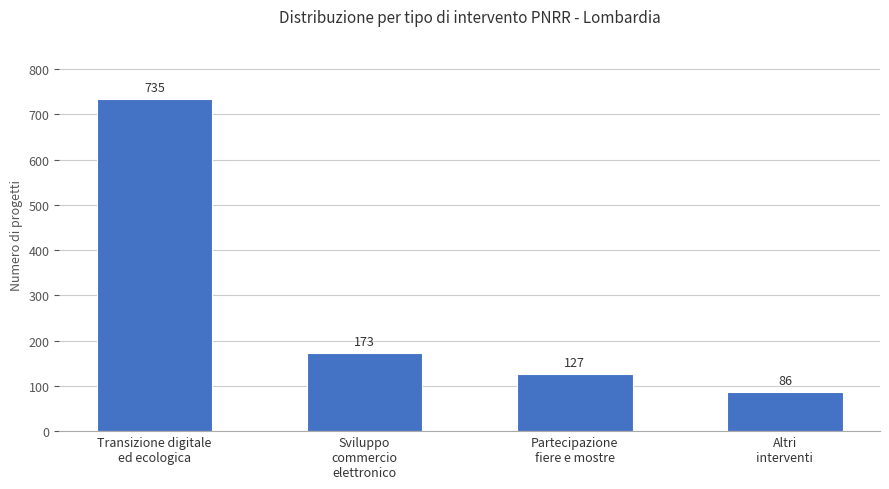

What is the sum of all values?

1121